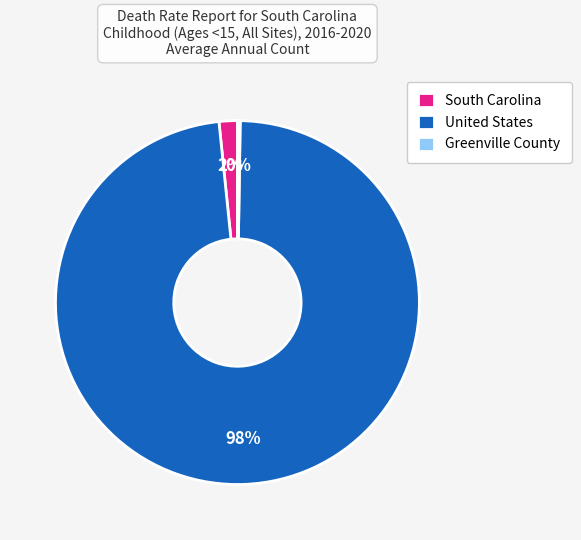

What is the largest slice in the pie chart?

United States